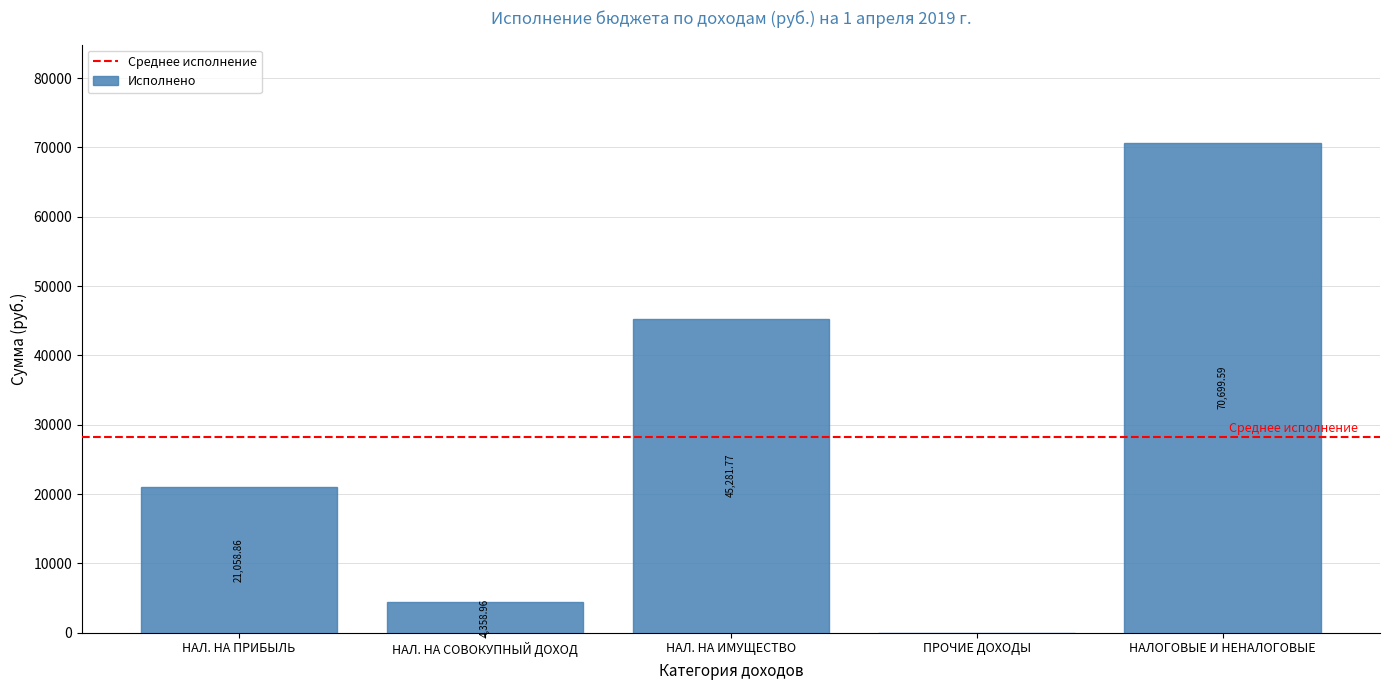

Where is the data nearest to the value 35349?

НАЛ. НА ИМУЩЕСТВО